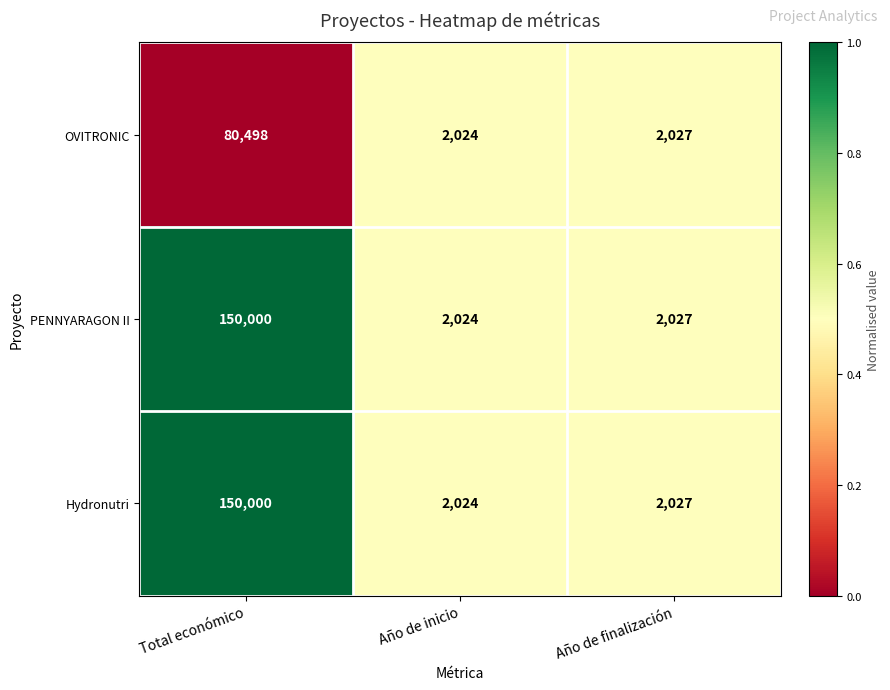

True or false: Hydronutri has a value of 1251 at Año de finalización.

False